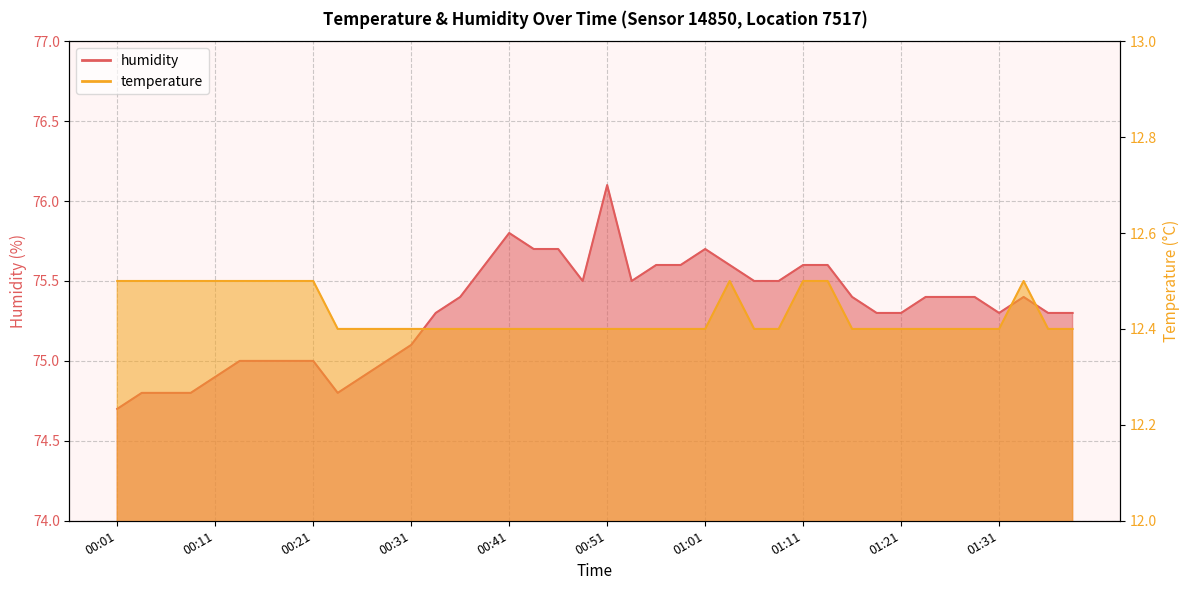

The value of humidity at 01:23 is 134.6. True or false?

False